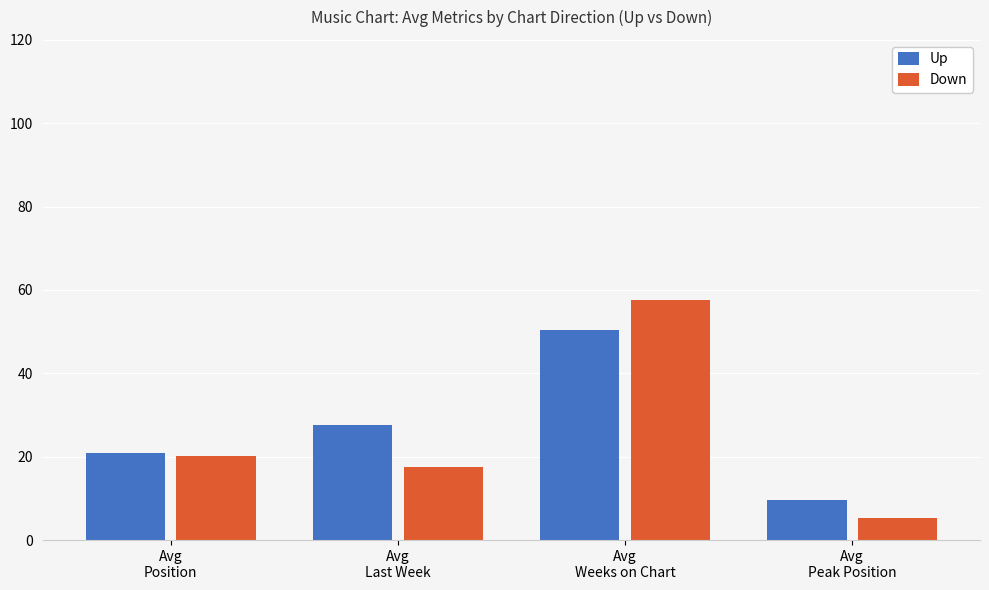

How many values in the Down series exceed 20?

2